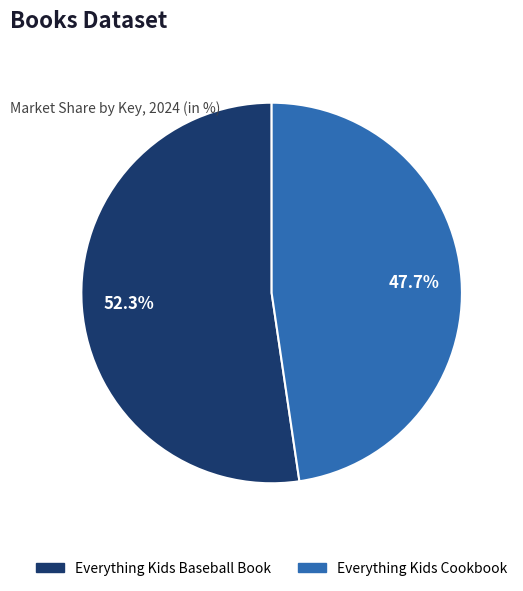

Between Everything Kids Baseball Book and Everything Kids Cookbook, which is larger?

Everything Kids Baseball Book